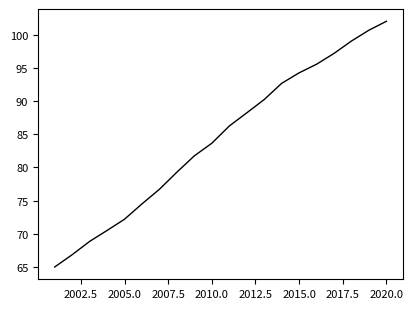

What is the minimum value shown in the chart?

65.0